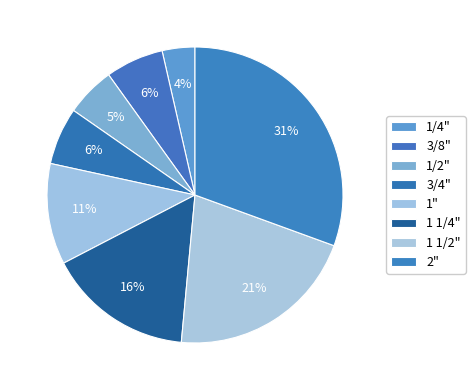

Count the number of slices in the pie.

8